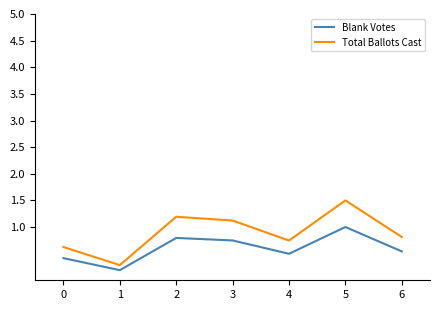

Which series has the largest range (max minus min)?

Total Ballots Cast